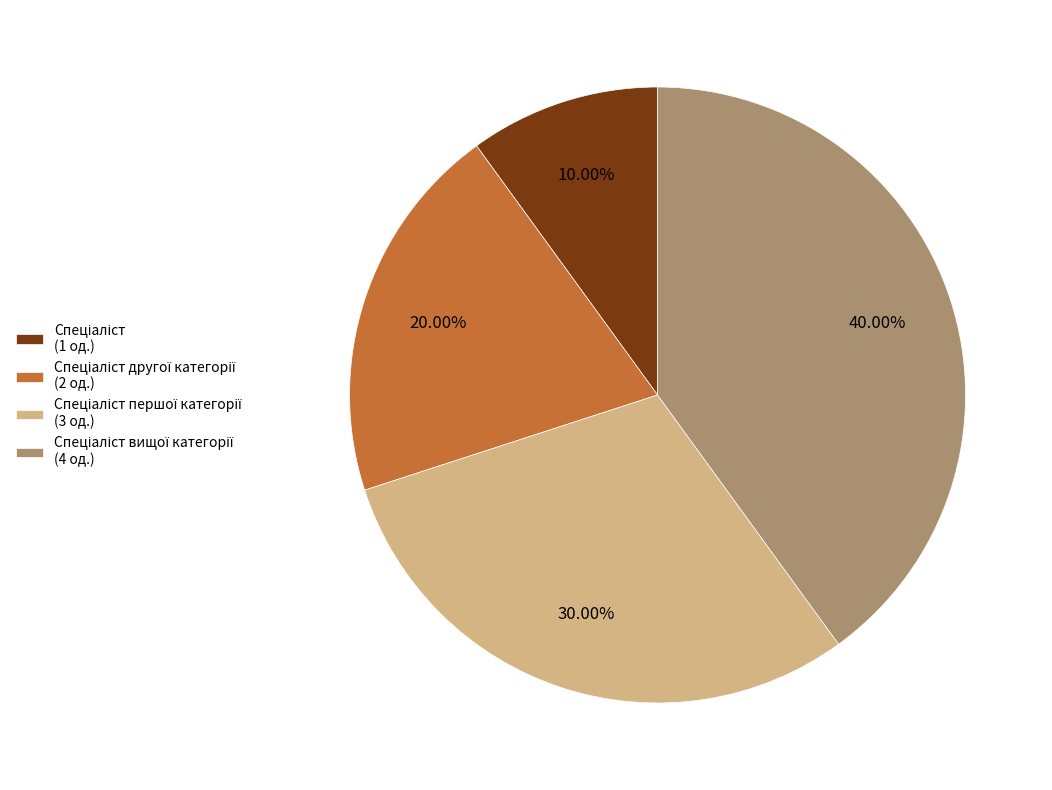

Is there any slice that represents more than half of the pie?

No